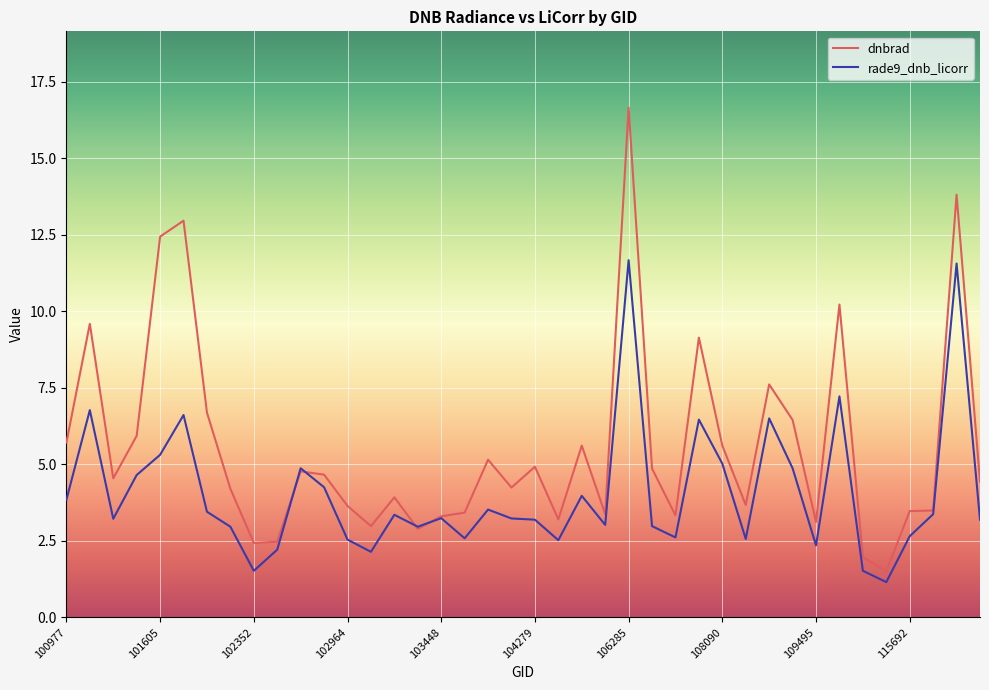

What is the average value of the rade9_dnb_licorr series?

4.0